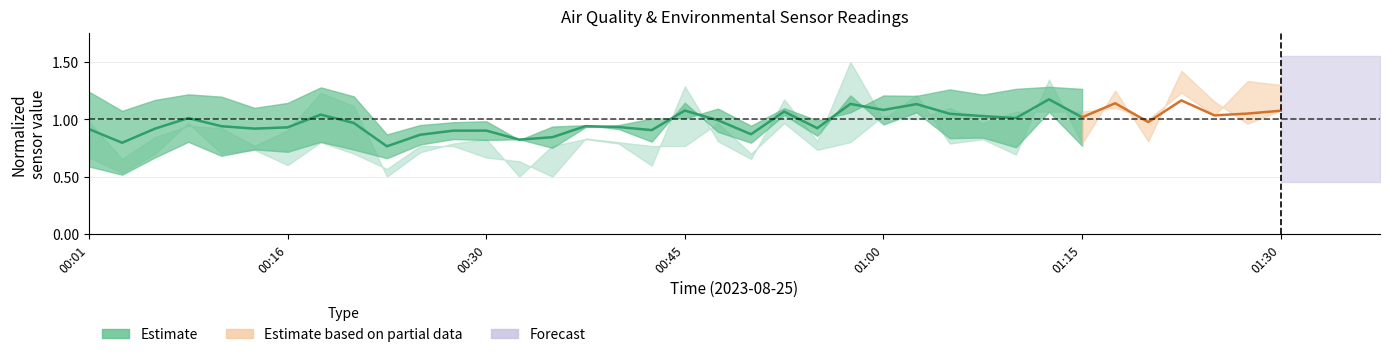

The value at 8 is 1.0. True or false?

True